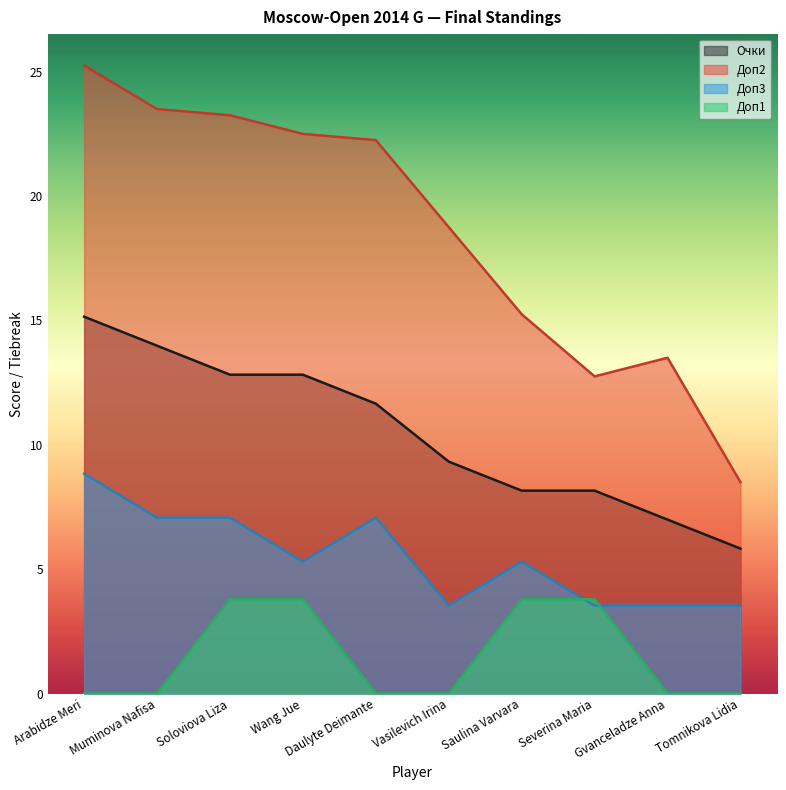

In Доп3, how many points are lower than both neighbors (excluding endpoints)?

2